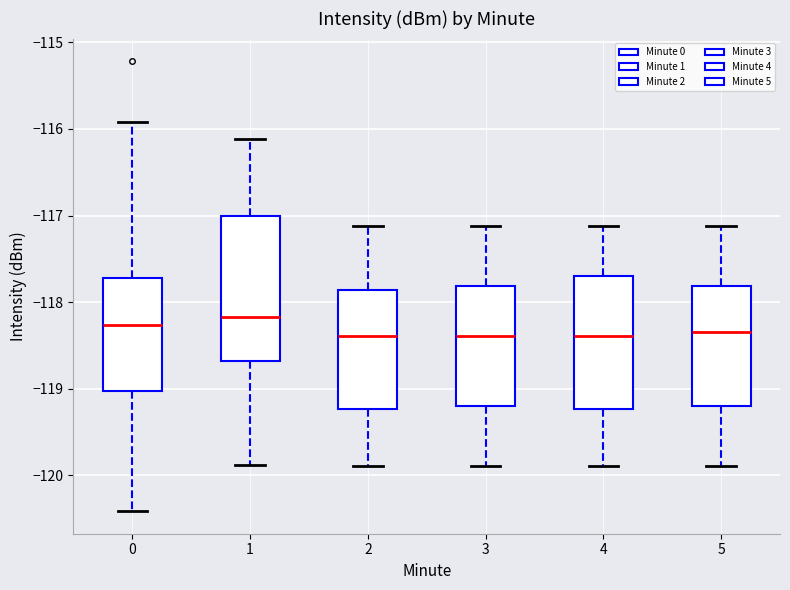

Reading left to right, transcribe this box plot: for each box, give where its median line is, the range the box spans, and where its two whiskers end, as read against the y-axis. The values are not printed on the chart, so give them approximately, as read against the axis.

0: median -118.3, box -119.0 to -117.7, whiskers -120.4 to -115.9
1: median -118.2, box -118.7 to -117.0, whiskers -119.9 to -116.1
2: median -118.4, box -119.2 to -117.9, whiskers -119.9 to -117.1
3: median -118.4, box -119.2 to -117.8, whiskers -119.9 to -117.1
4: median -118.4, box -119.2 to -117.7, whiskers -119.9 to -117.1
5: median -118.3, box -119.2 to -117.8, whiskers -119.9 to -117.1